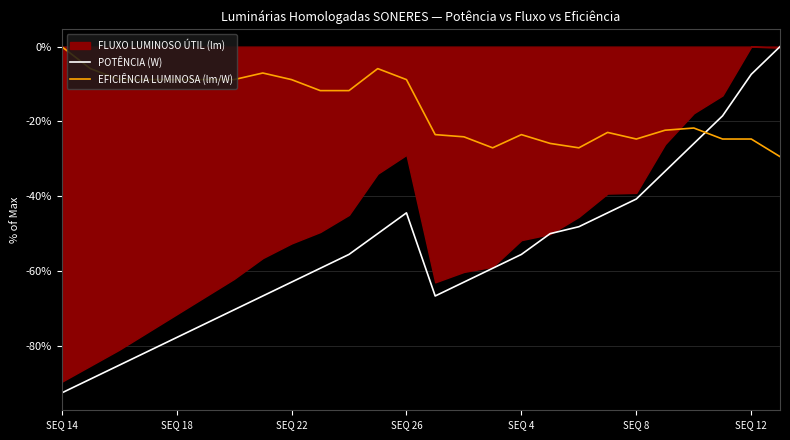

Which series has the largest total across all categories?

EFICIÊNCIA LUMINOSA (lm/W)